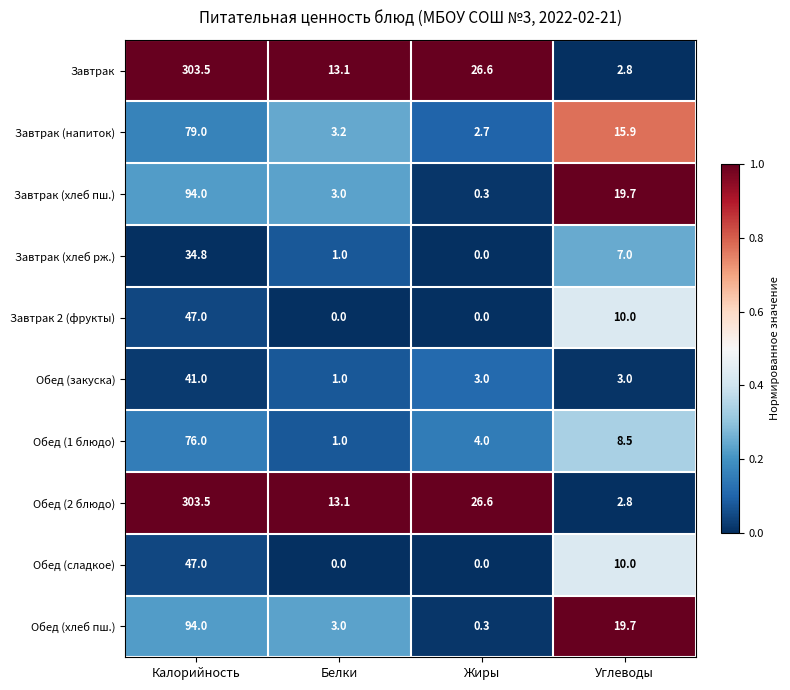

What value does the Завтрак 2 (фрукты) series have at Калорийность?

47.0